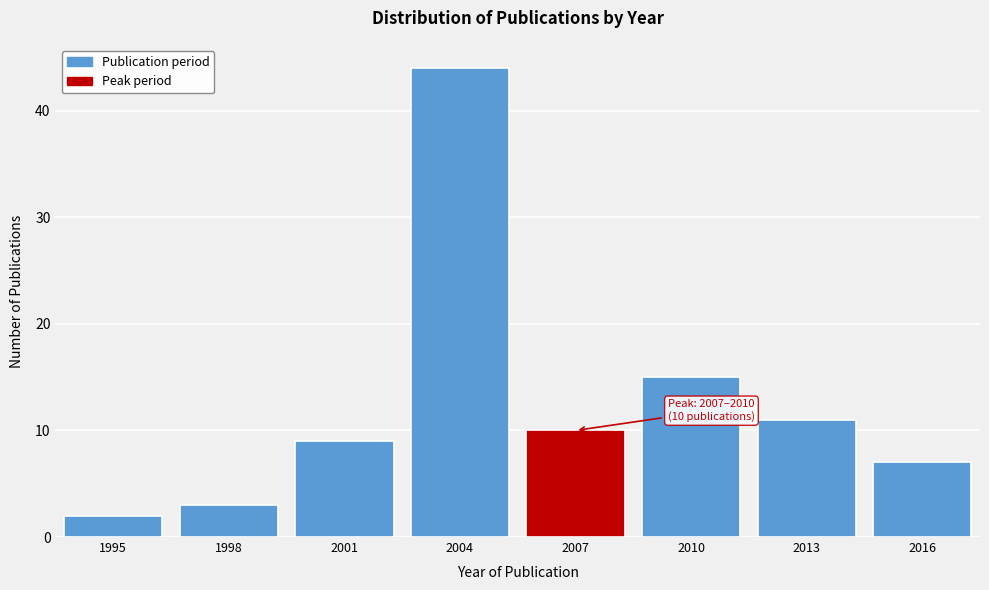

Reading left to right, extract all data points from this chart.

2	3	9	44	10	15	11	7